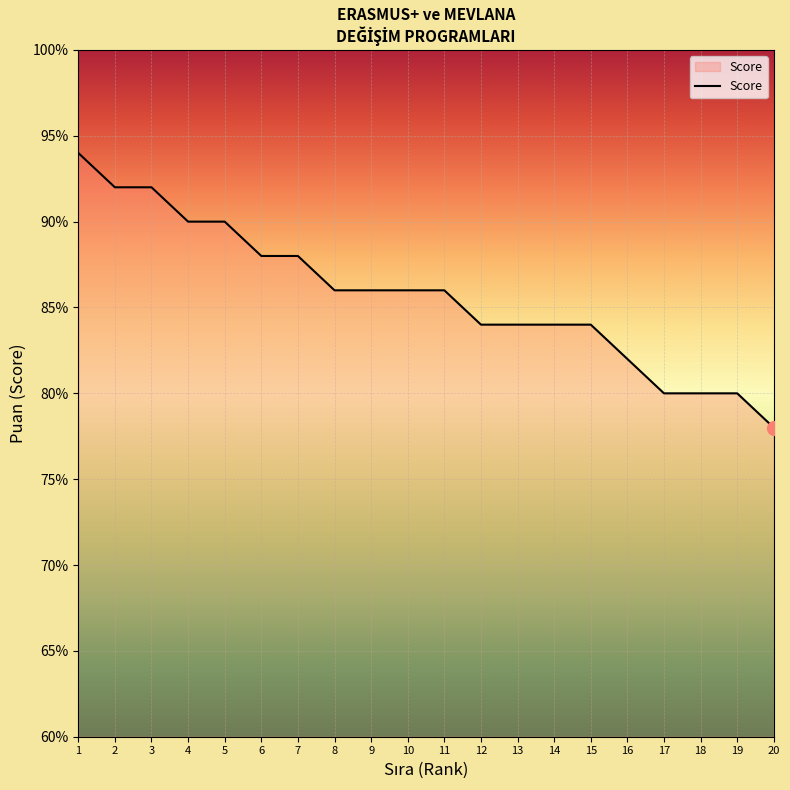

What is the ratio of the value at 17 to the value at 4?

0.9